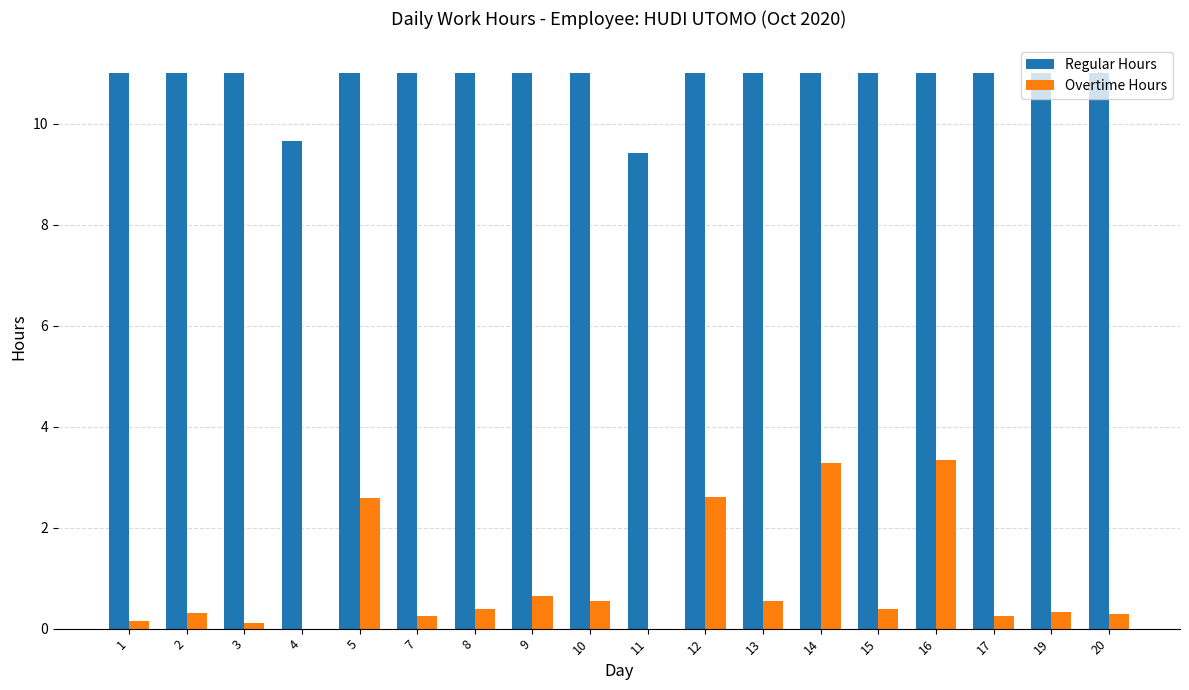

How many groups of bars are there?

18